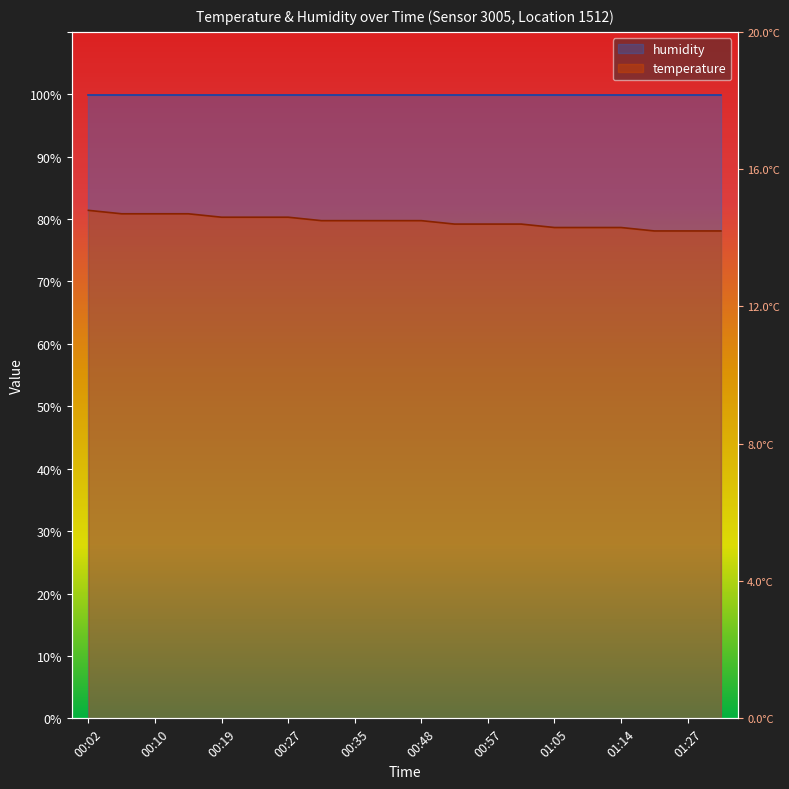

List the labels in order of value, smallest first.

01:18, 01:27, 01:31, 01:05, 01:09, 01:14, 00:52, 00:57, 01:01, 00:31, 00:35, 00:39, 00:48, 00:19, 00:23, 00:27, 00:06, 00:10, 00:14, 00:02